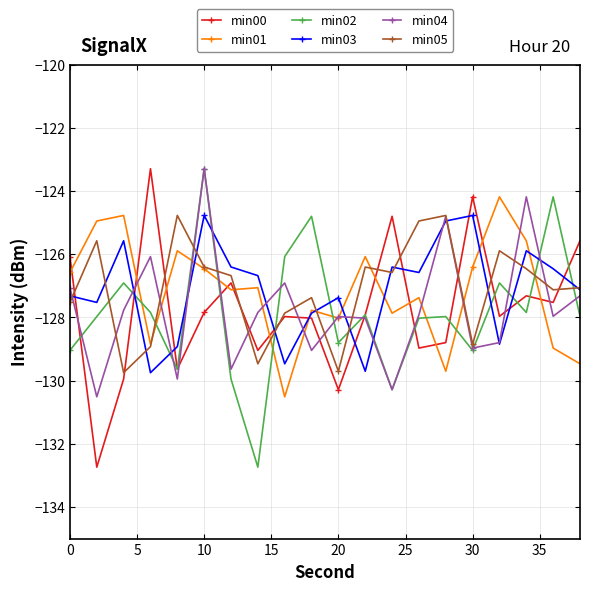

What is the value of the min03 point at the 1st from the left?

-127.3